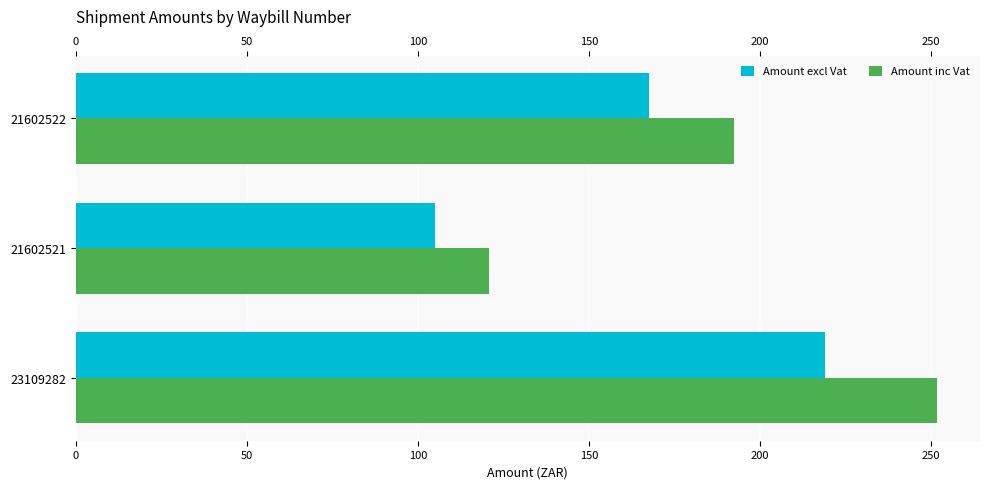

True or false: Amount excl Vat has a value of 167.4 at 21602522.

True